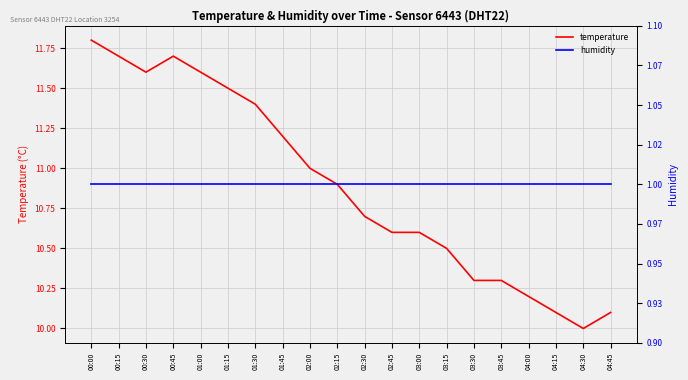

In temperature, how many points are higher than both neighbors (excluding endpoints)?

1